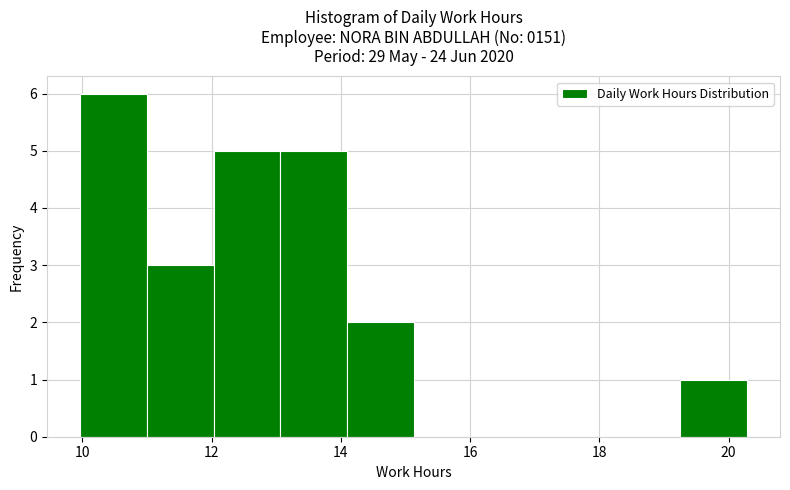

Which range on the x-axis has the tallest bar?

10.0 to 11.0